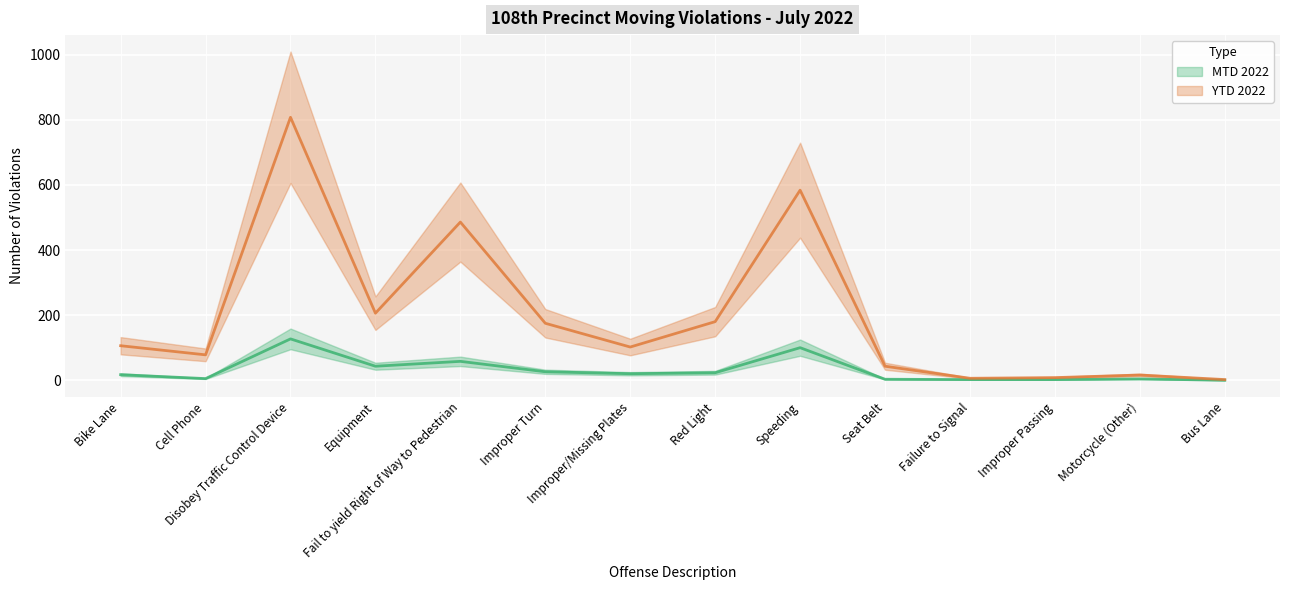

What is the greatest value displayed?

808